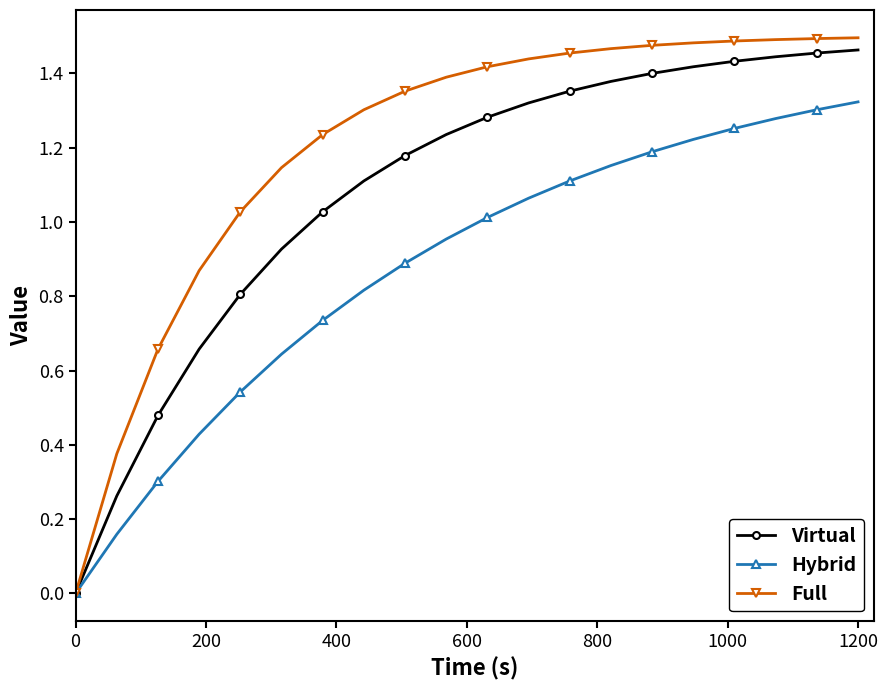

What are all the series names shown in the legend?

Virtual, Hybrid, Full